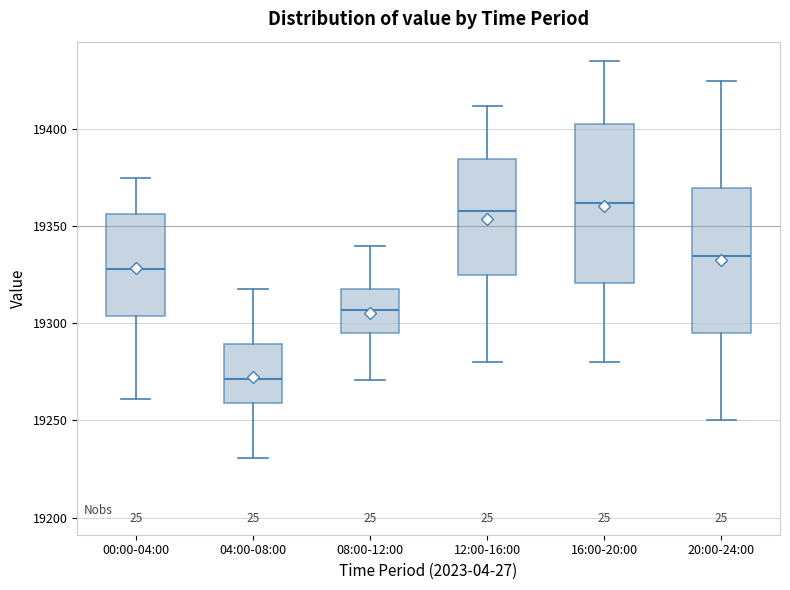

Comparing the boxes themselves (not the whiskers), which one is the tallest?

16:00-20:00